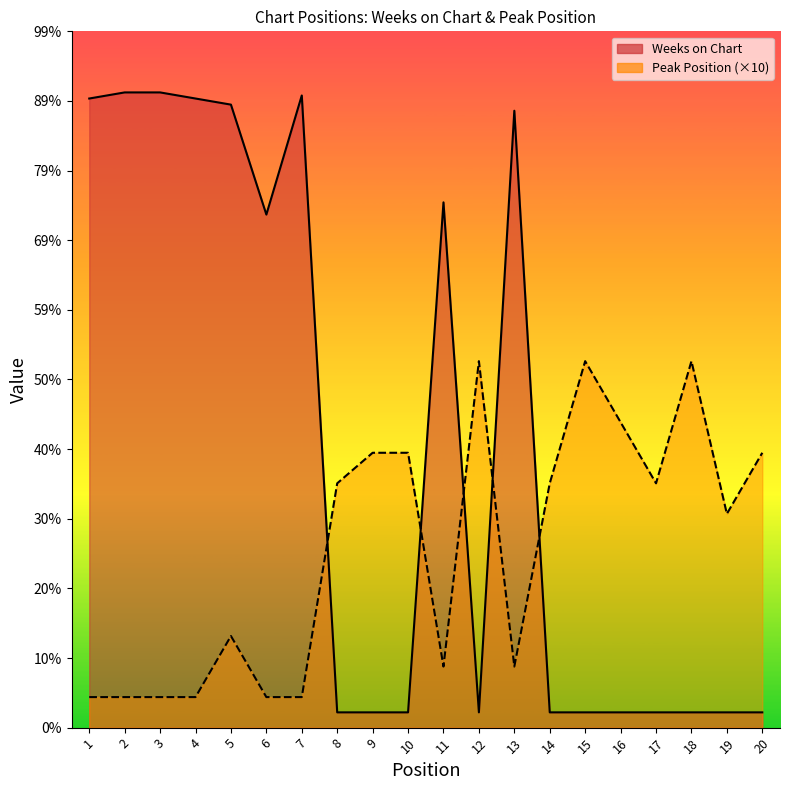

Which series ends up on top after the final intersection of Peak Position and Weeks on Chart?

Peak Position